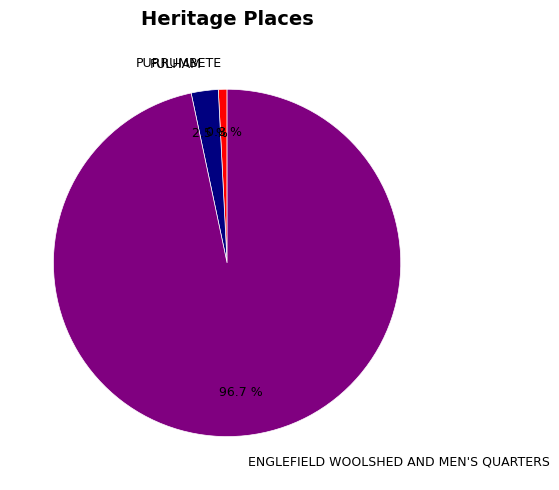

Is there any slice that represents more than half of the pie?

Yes